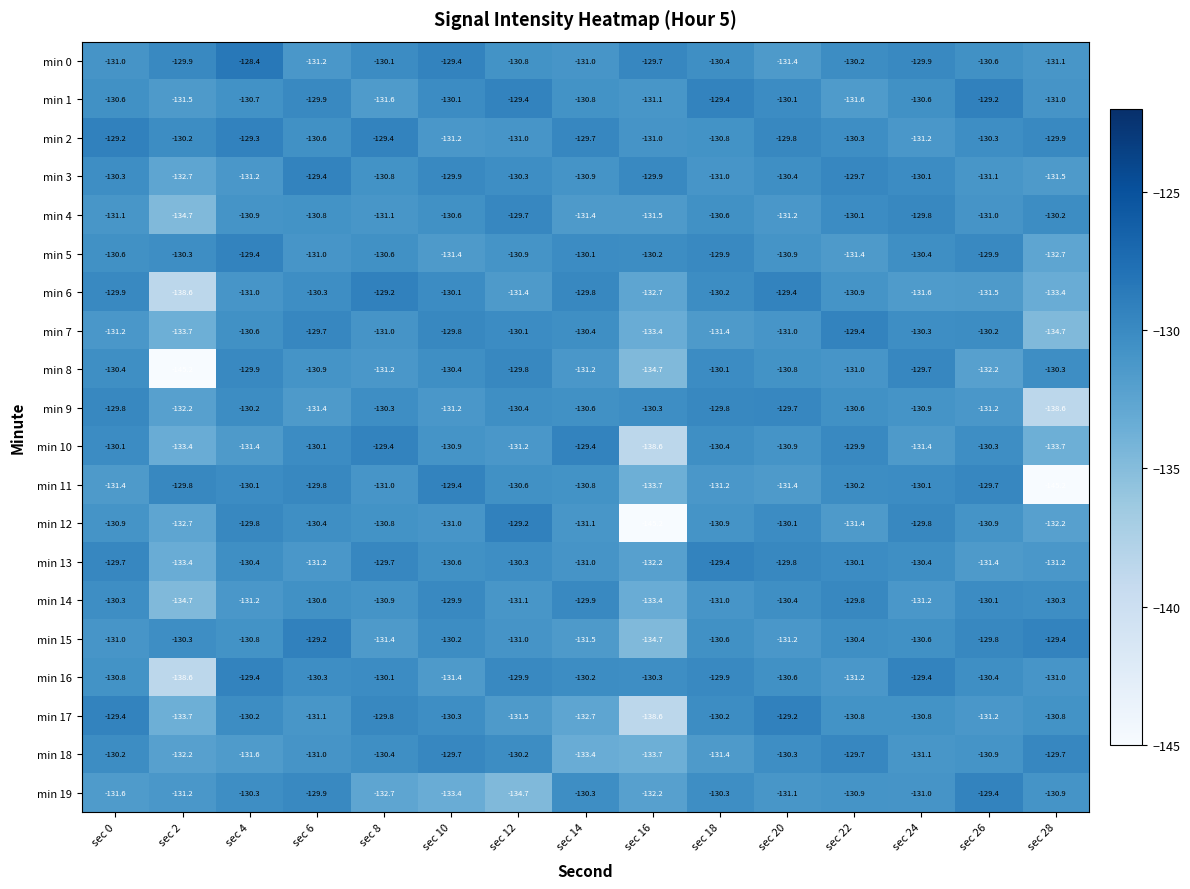

Which series has the largest total across all categories?

min 2